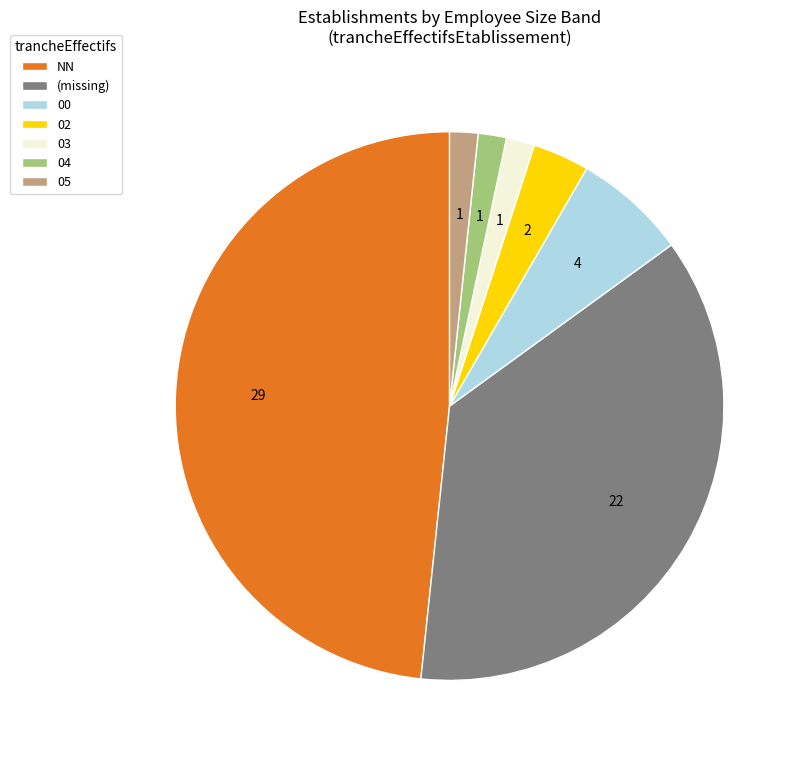

What is the ratio of the value at 04 to the value at 02?

0.5